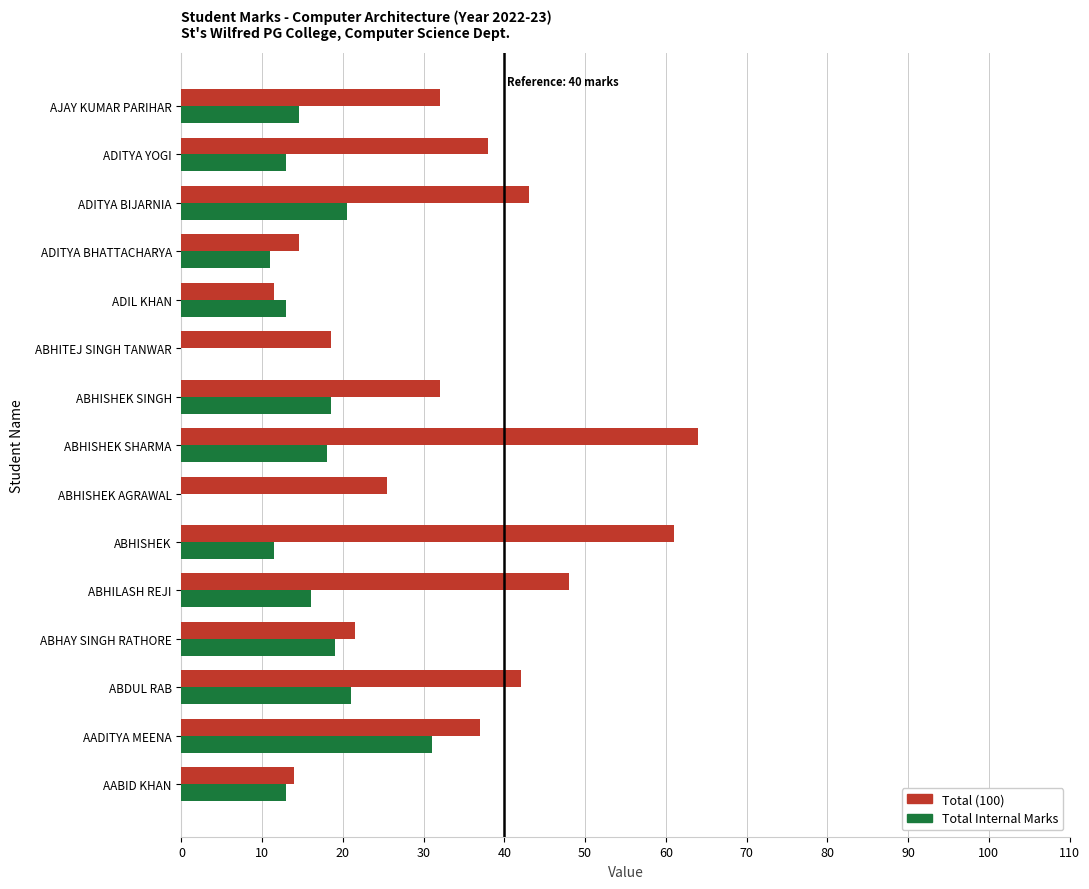

How many categories are shown in the chart?

15